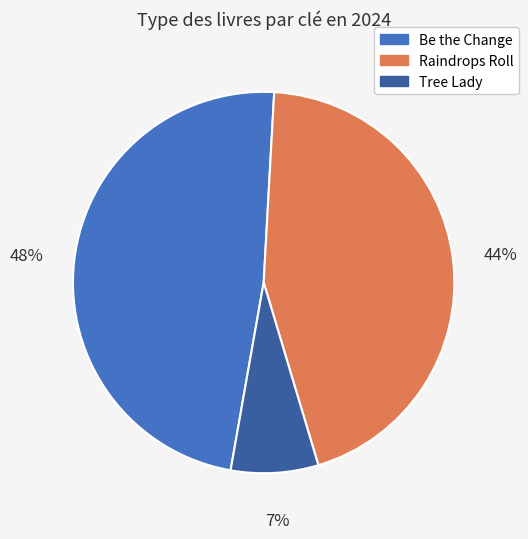

Which slice is the largest?

Be the Change